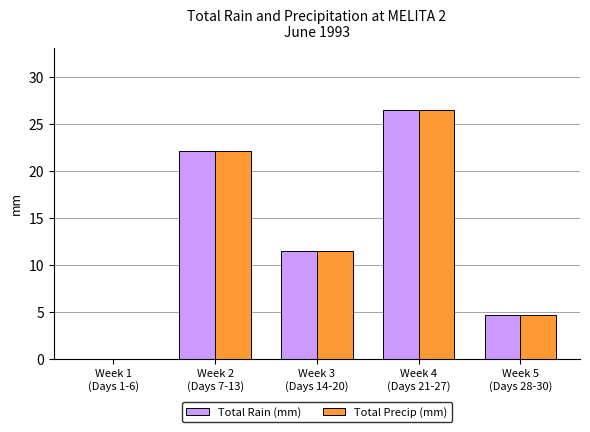

What is the highest value of the Total Rain (mm) series?

26.5